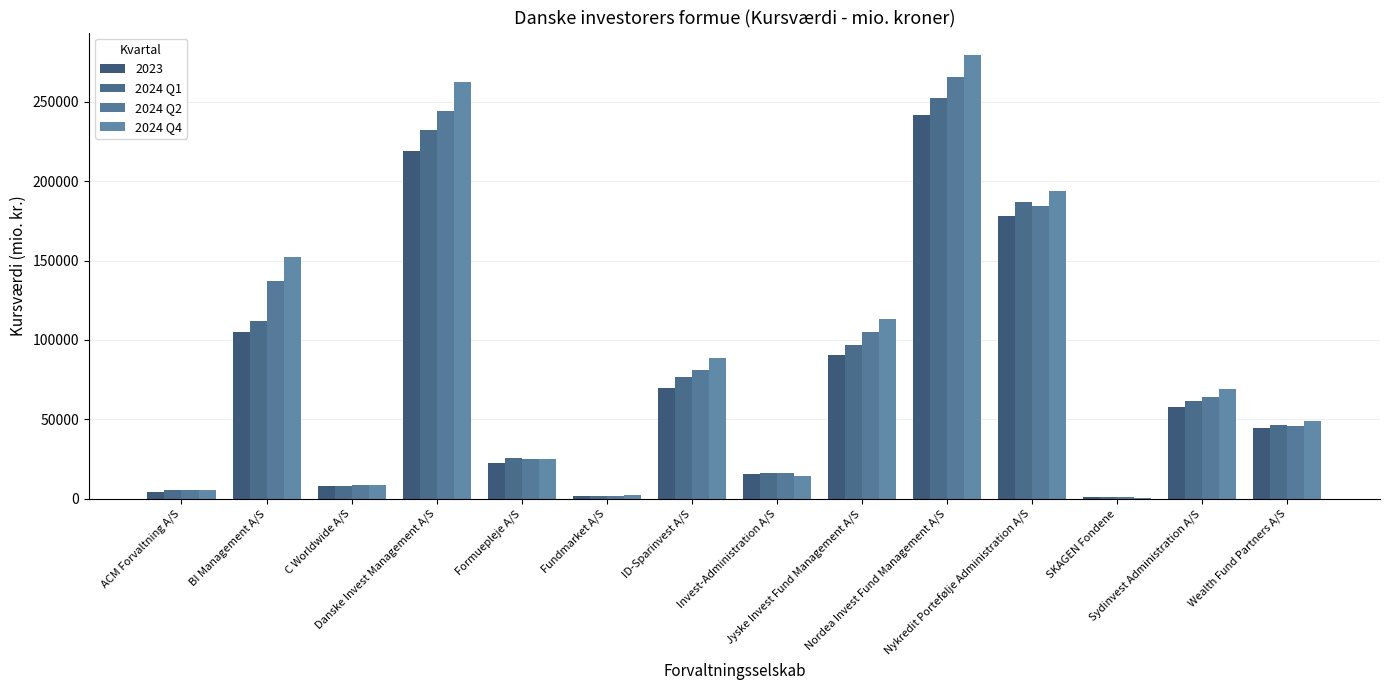

How many data points does each series have?

14